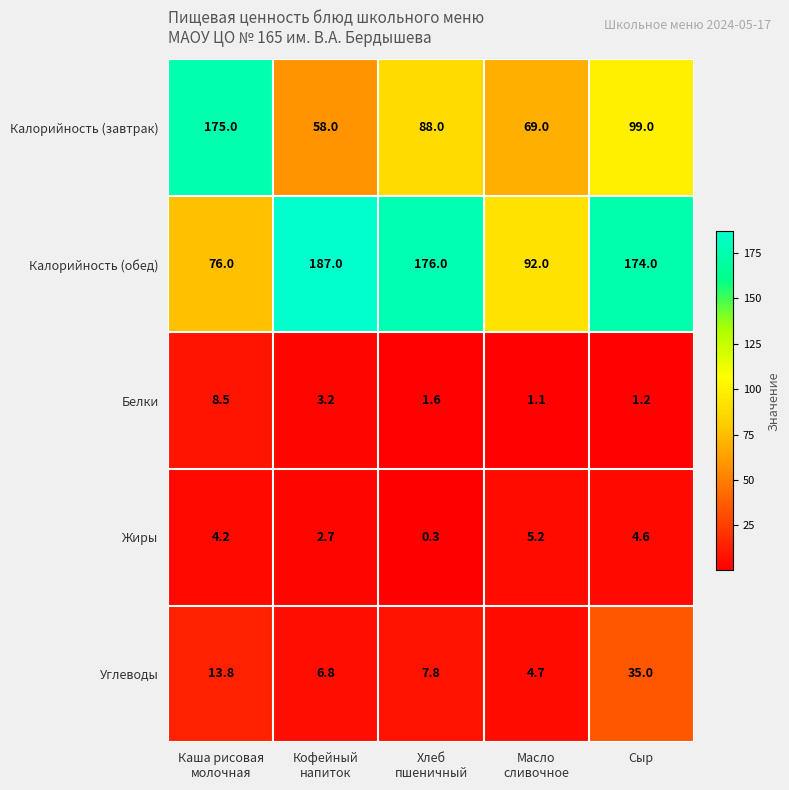

List the series in order of their peak value, lowest first.

Жиры, Белки, Углеводы, Калорийность (завтрак), Калорийность (обед)